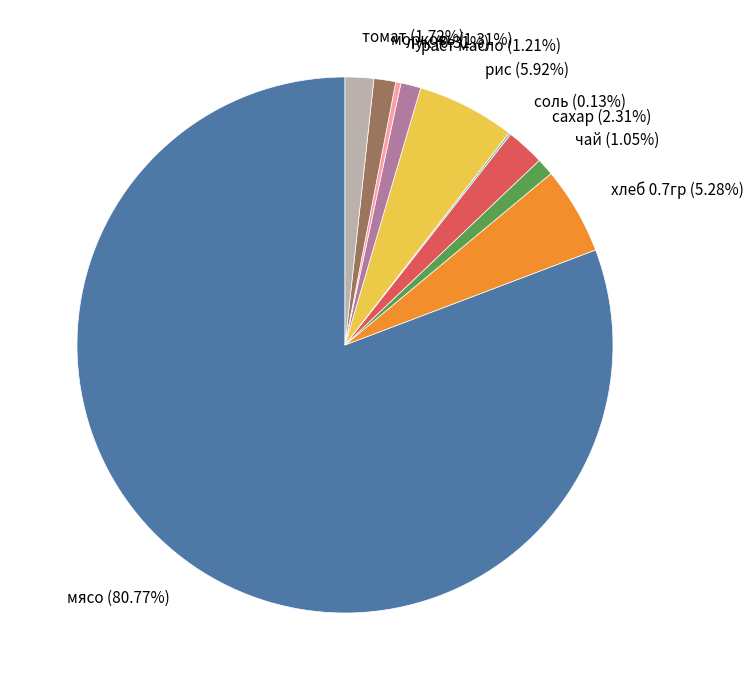

To the nearest percent, what portion does чай represent?

1%